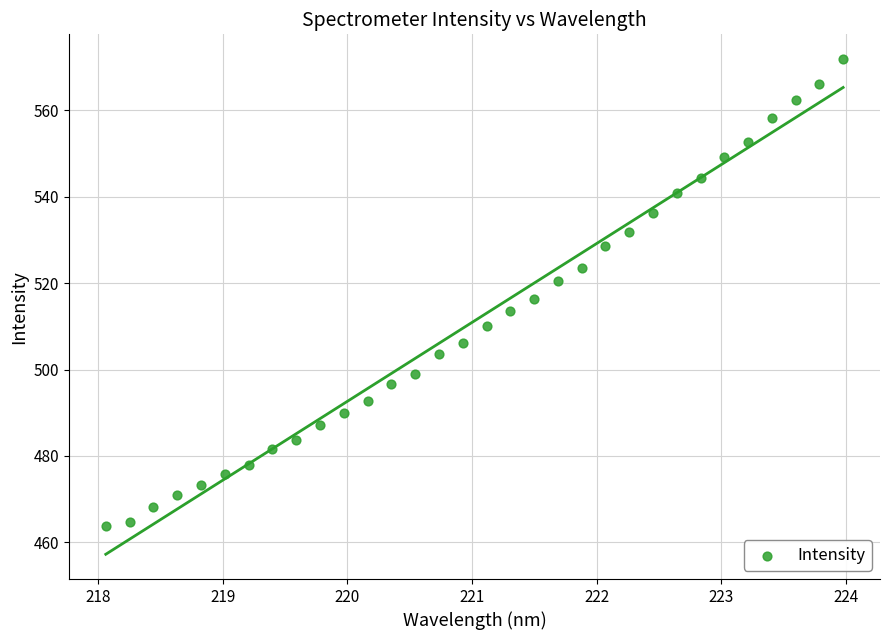

What is the range of X values (max minus min)?

5.9